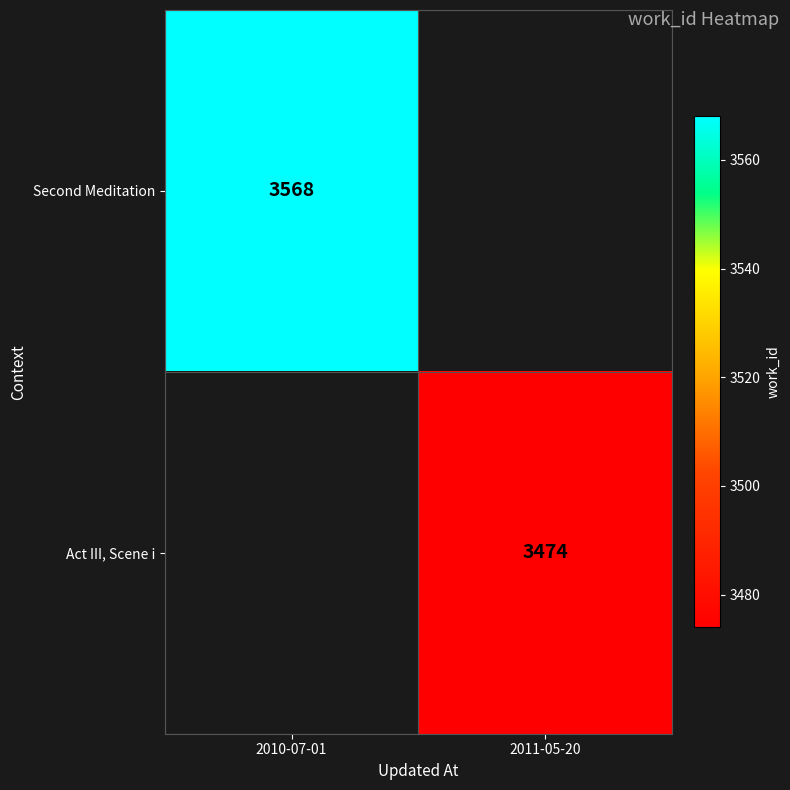

Which has a higher value, 2011-05-20 or 2010-07-01?

2010-07-01